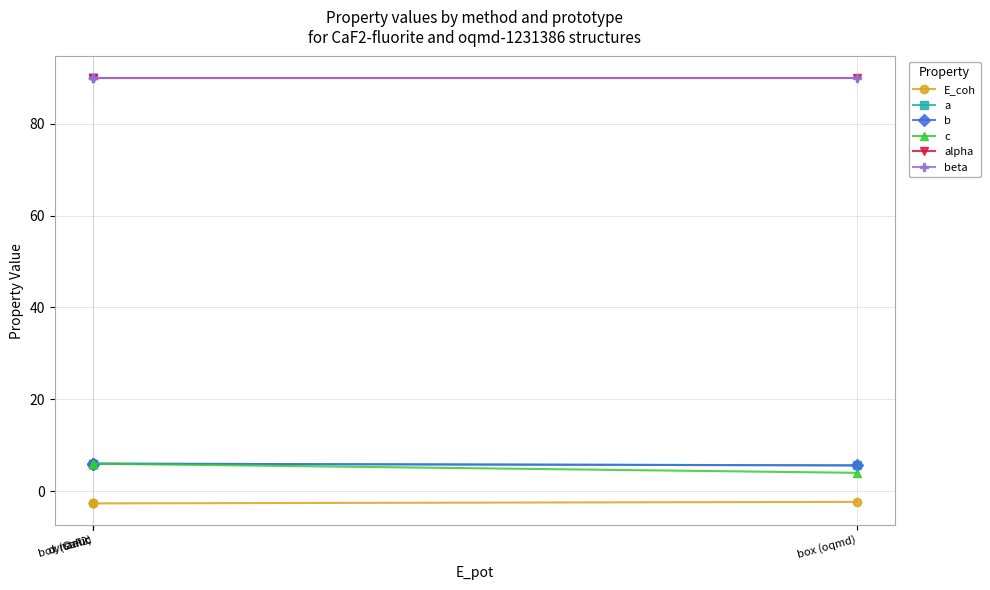

True or false: b and beta cross at least once.

False